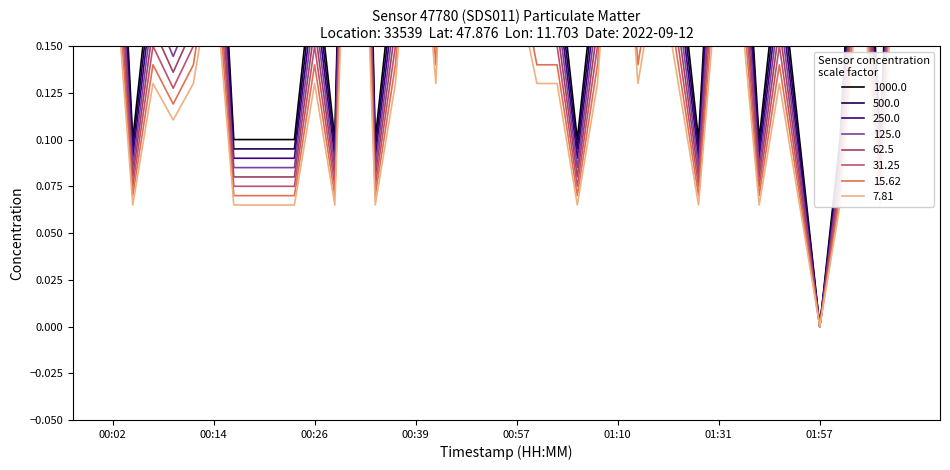

The P1 series shows 0.2 at 01:53. True or false?

True